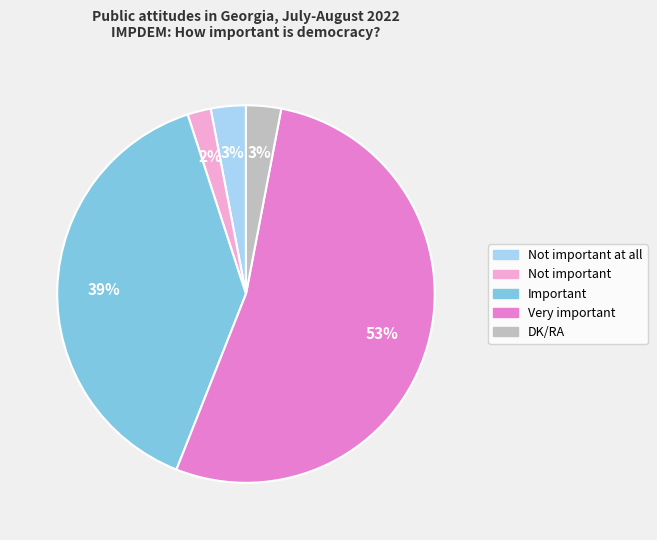

To the nearest percent, what is the average slice percentage?

20%